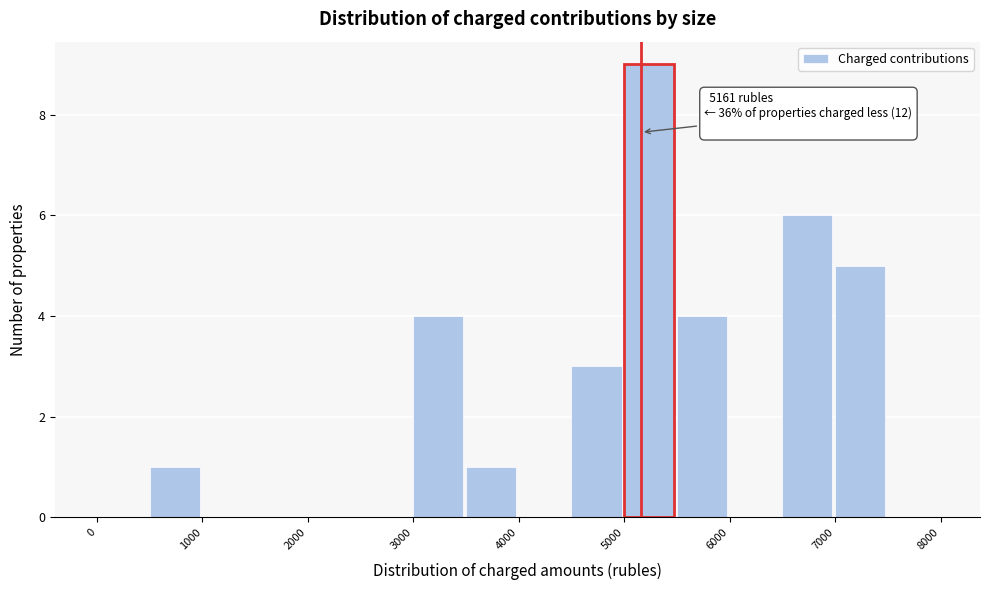

Over which range of the x-axis is the bar tallest?

5000 to 5500